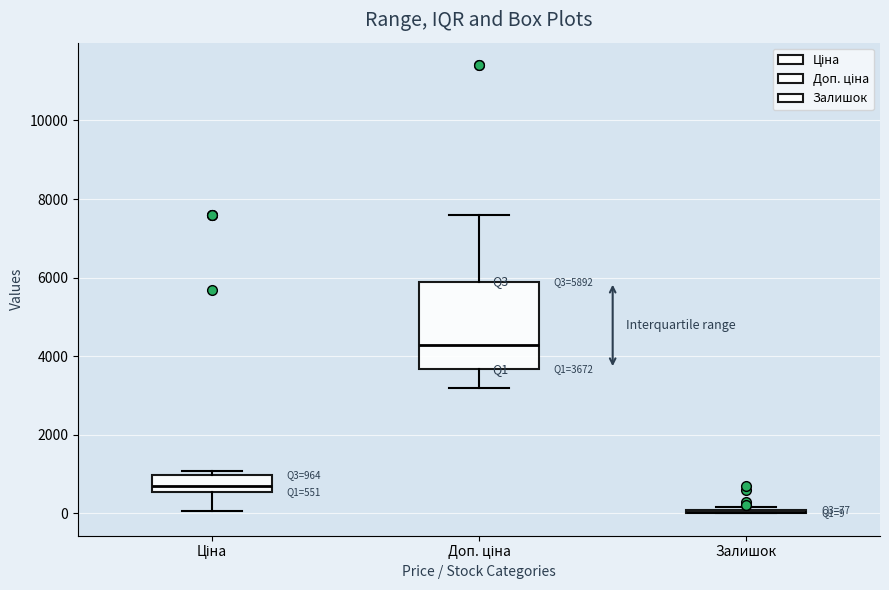

Which box is the tallest, from its lower edge to its upper edge?

Доп. ціна